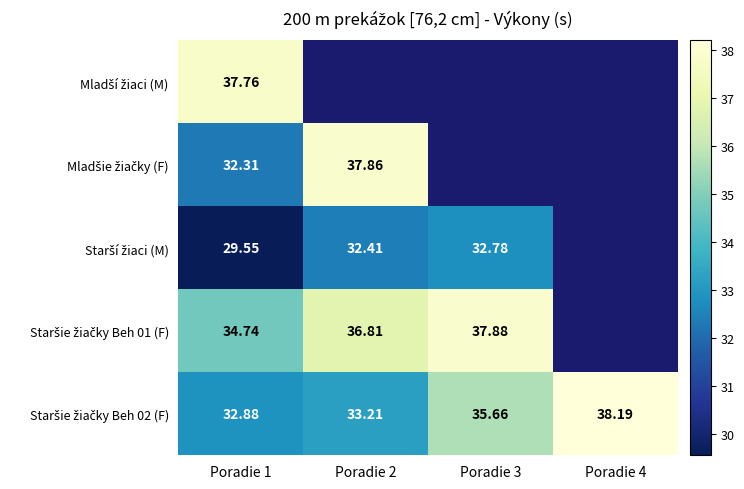

Is the value of Mladší žiaci (M) at Poradie 2 greater than the value of Mladšie žiačky (F) at Poradie 1?

No